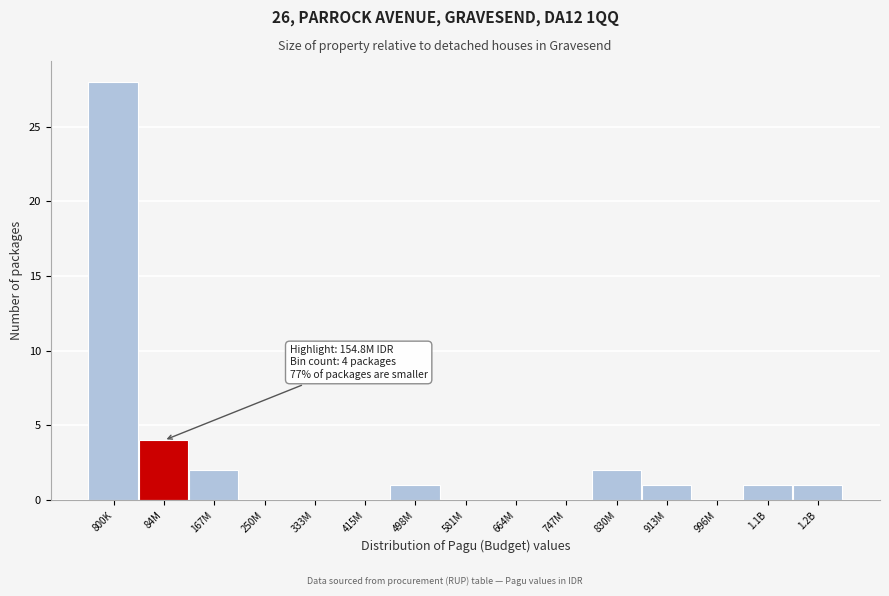

Reading left to right, extract all data points from this chart.

800K=28	84M=4	167M=2	250M=0	333M=0	415M=0	498M=1	581M=0	664M=0	747M=0	830M=2	913M=1	996M=0	1.1B=1	1.2B=1